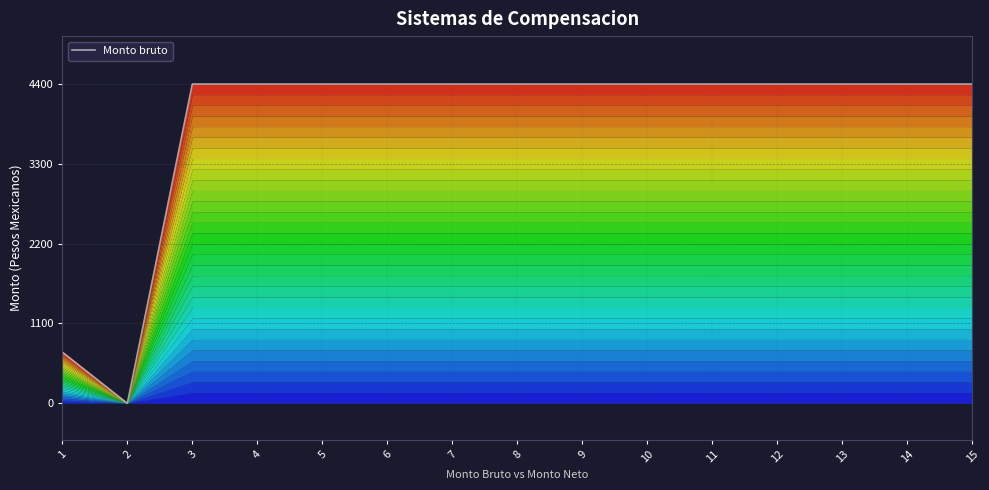

What is the value of the 6th point from the left?

4400.0